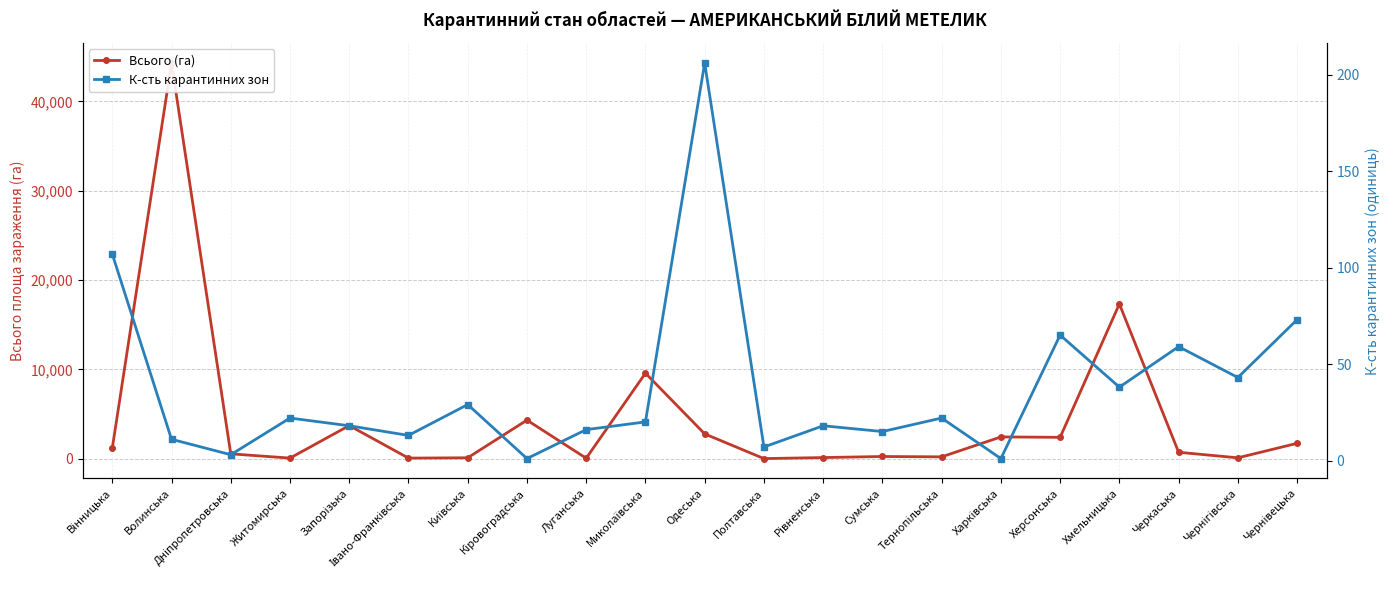

What is the highest value of the Всього (га) series?

44306.1